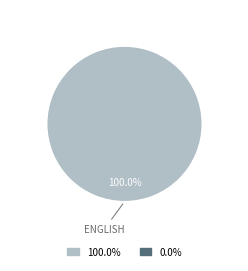

Is there any slice that represents more than half of the pie?

Yes